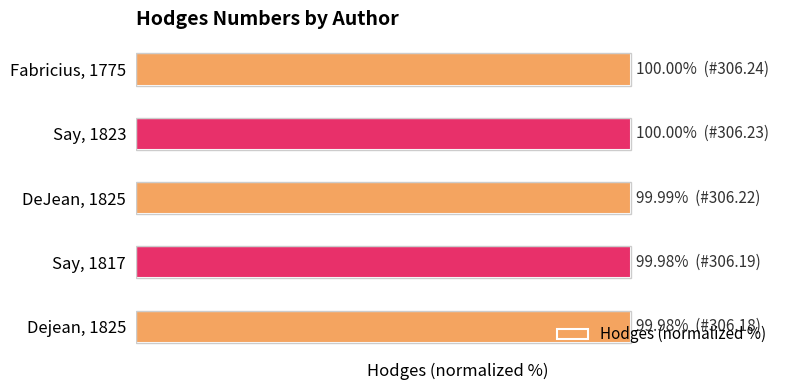

Are the bars grouped side by side (vs. stacked)?

No